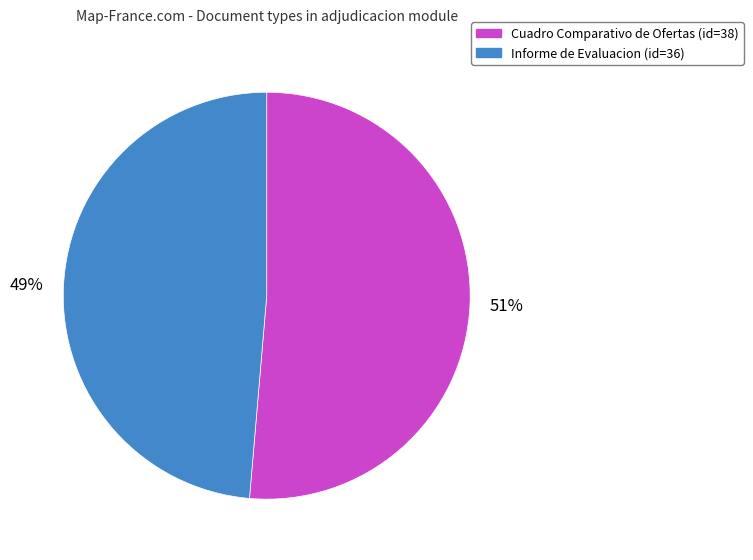

Does any single category account for the majority?

Yes